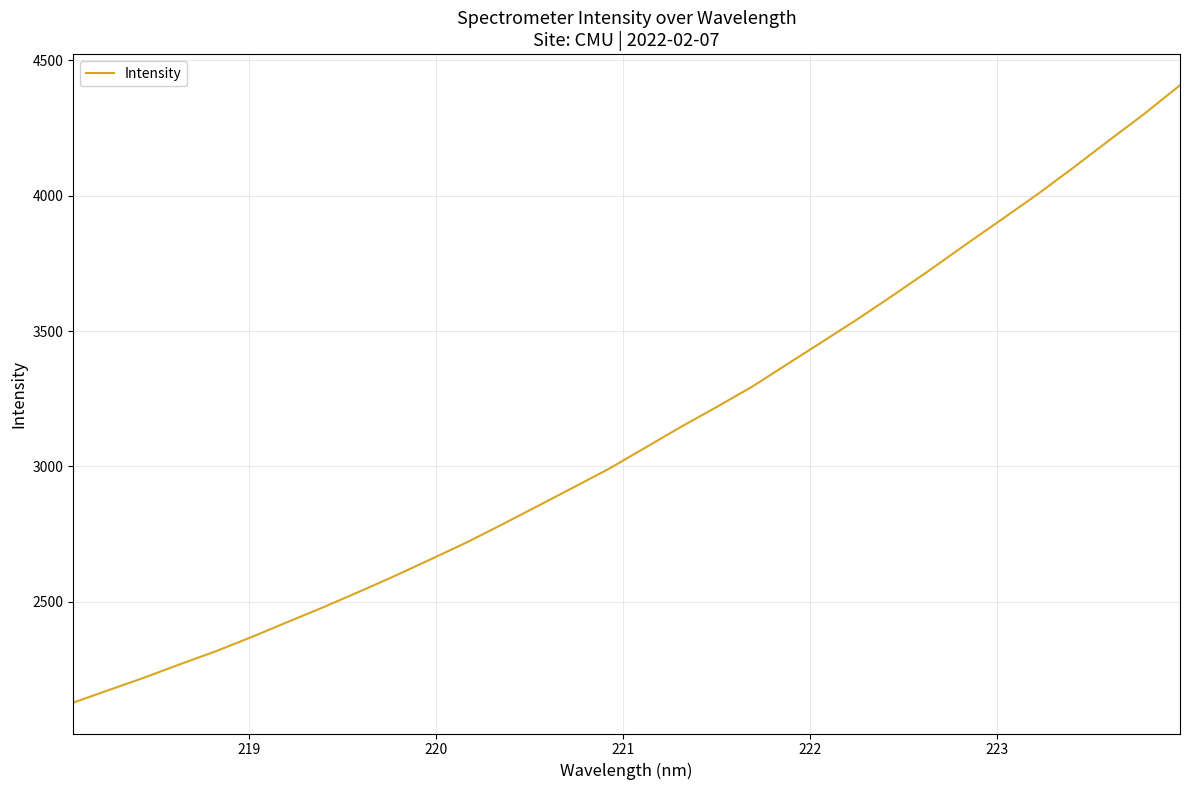

What is the smallest value displayed?

2127.1